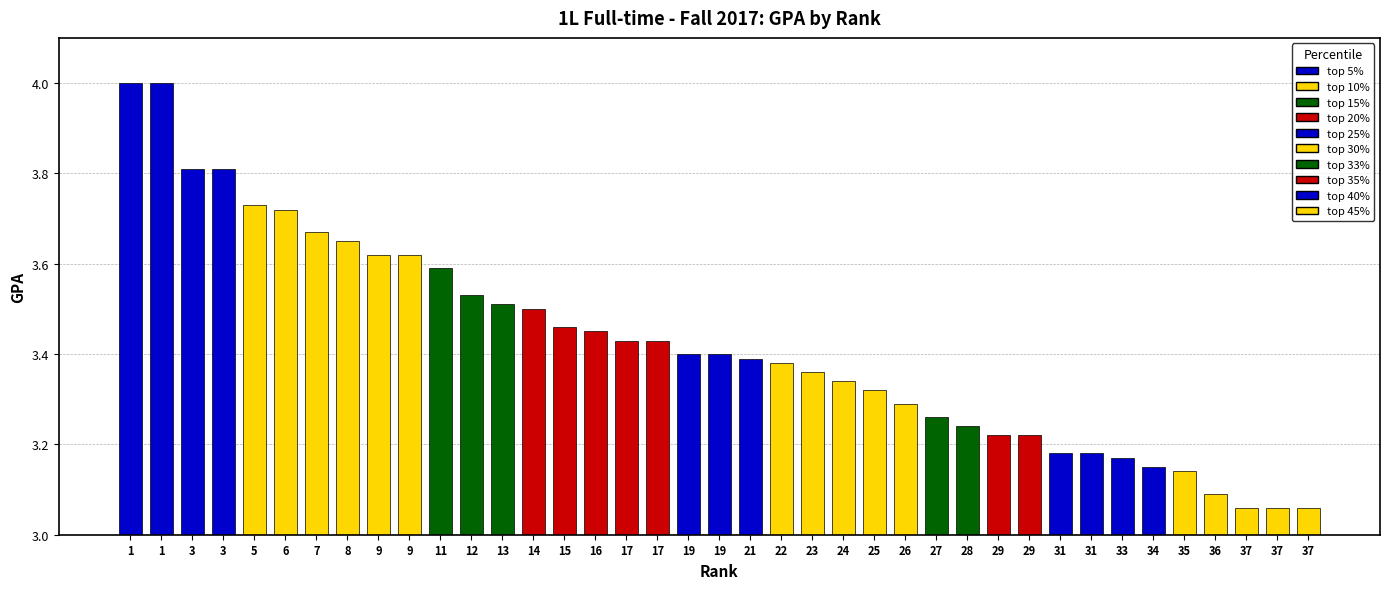

The value at 7 is 3.7. True or false?

True